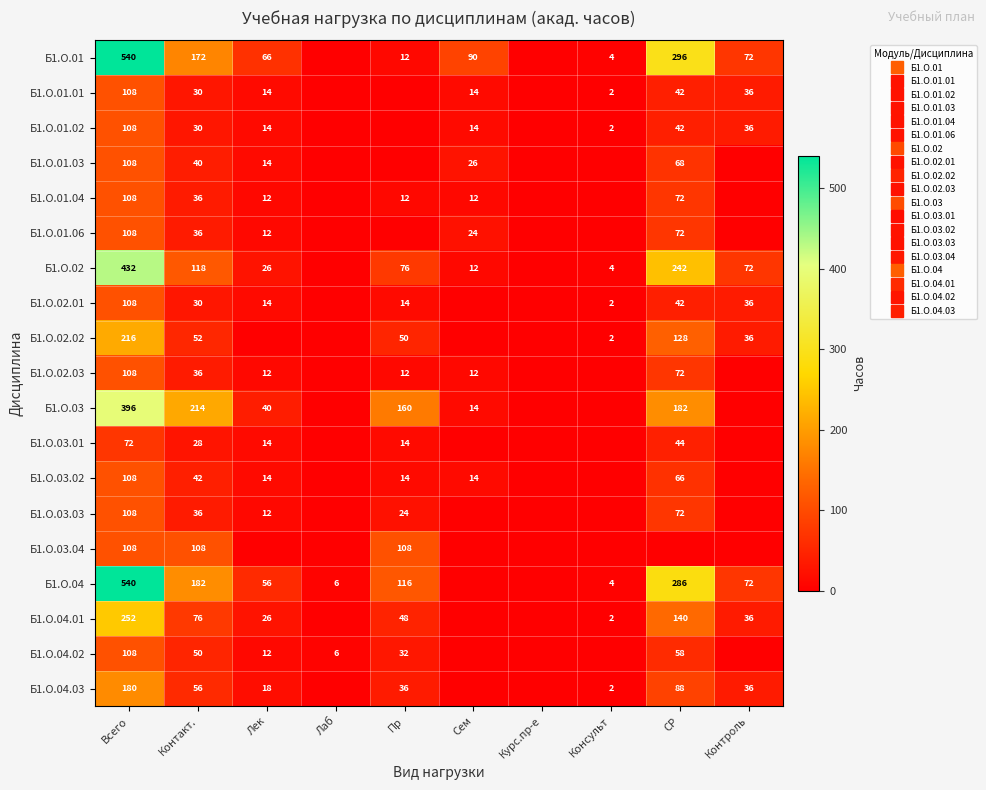

Which series has the widest spread of values?

Б1.О.01